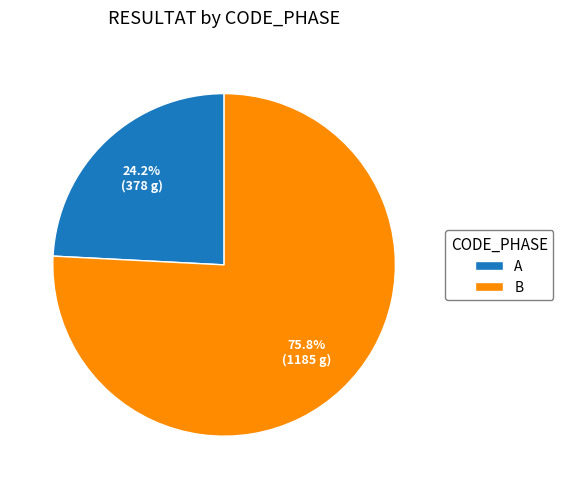

To the nearest percent, what percentage of the pie is B?

76%